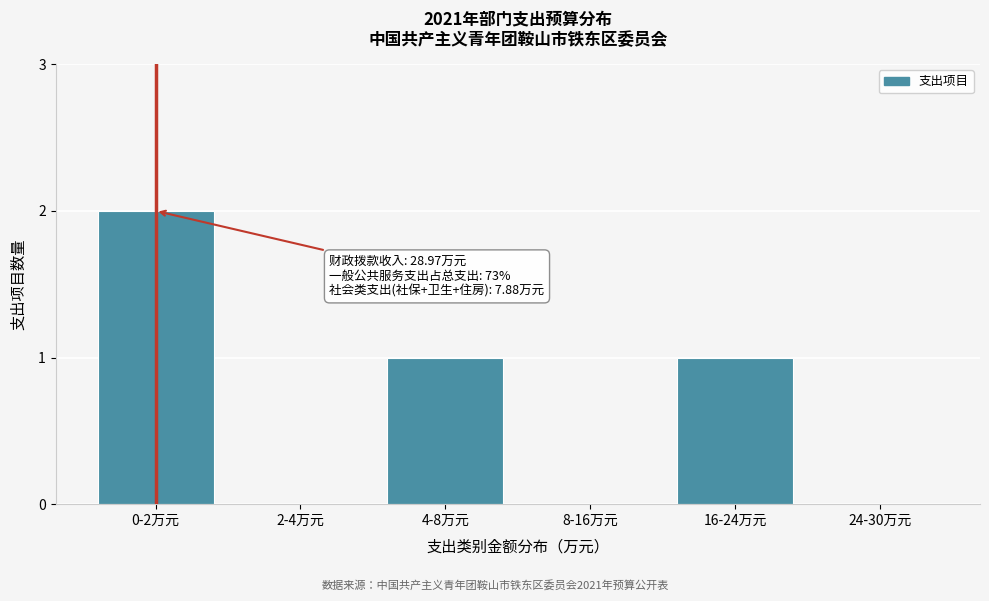

Reading left to right, extract all data points from this chart.

0-2万元=2	2-4万元=0	4-8万元=1	8-16万元=0	16-24万元=1	24-30万元=0